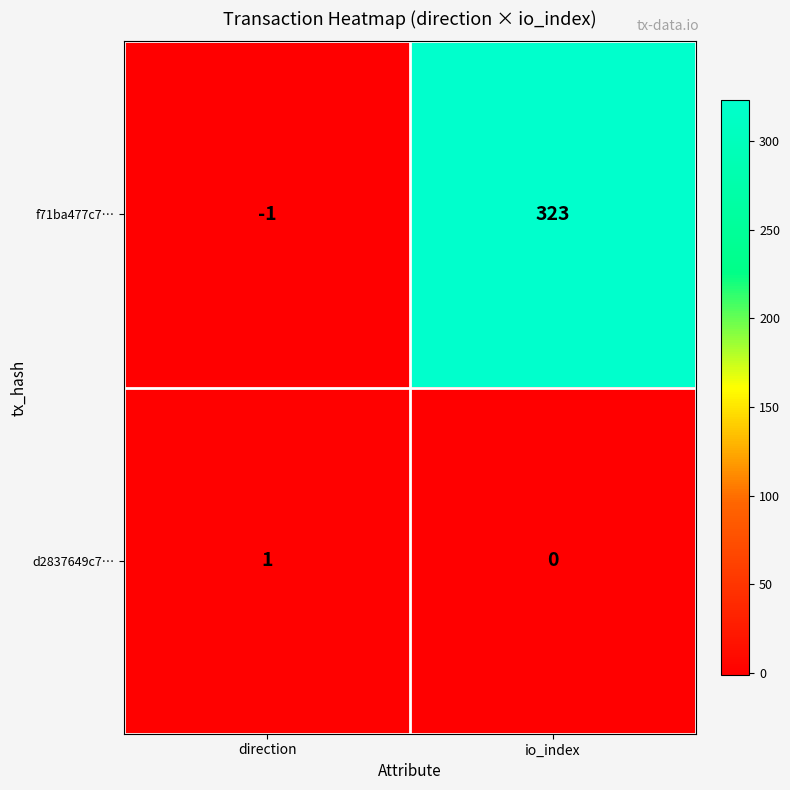

True or false: d2837649c7… has a value of 2 at direction.

False